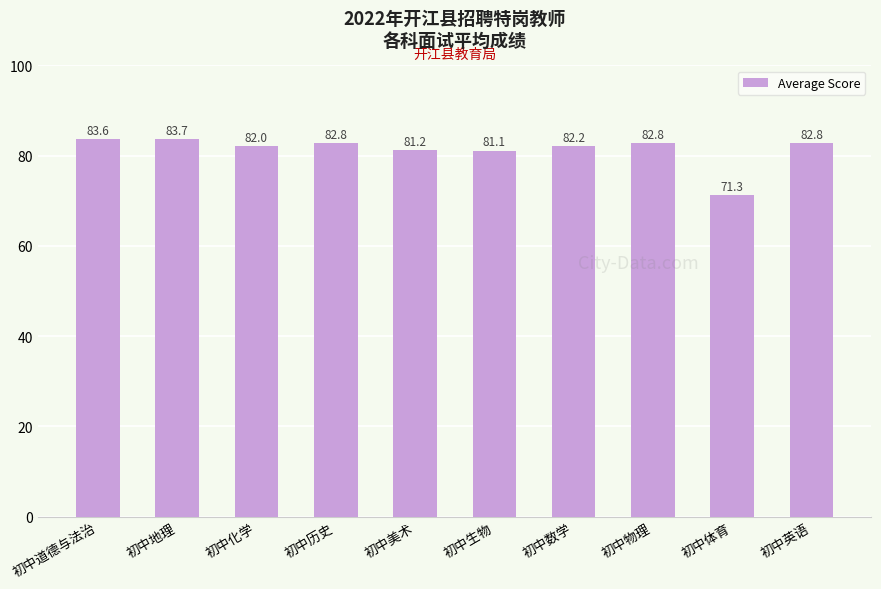

What is the average value?

81.4